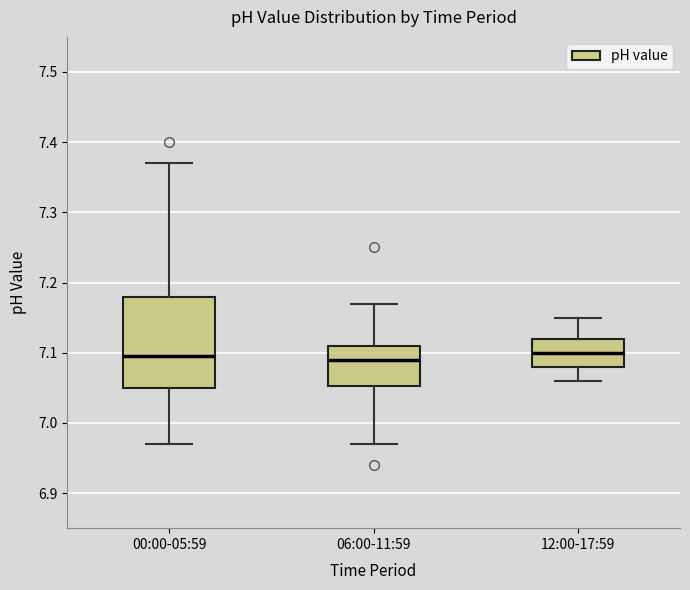

Reading left to right, read every box against the y-axis: the position of its median line, the range the box covers, and the ends of its whiskers. The values are not printed on the chart, so give them approximately, as read against the axis.

00:00-05:59: median 7.10, box 7.05 to 7.18, whiskers 6.97 to 7.37
06:00-11:59: median 7.09, box 7.05 to 7.11, whiskers 6.97 to 7.17
12:00-17:59: median 7.10, box 7.08 to 7.12, whiskers 7.06 to 7.15